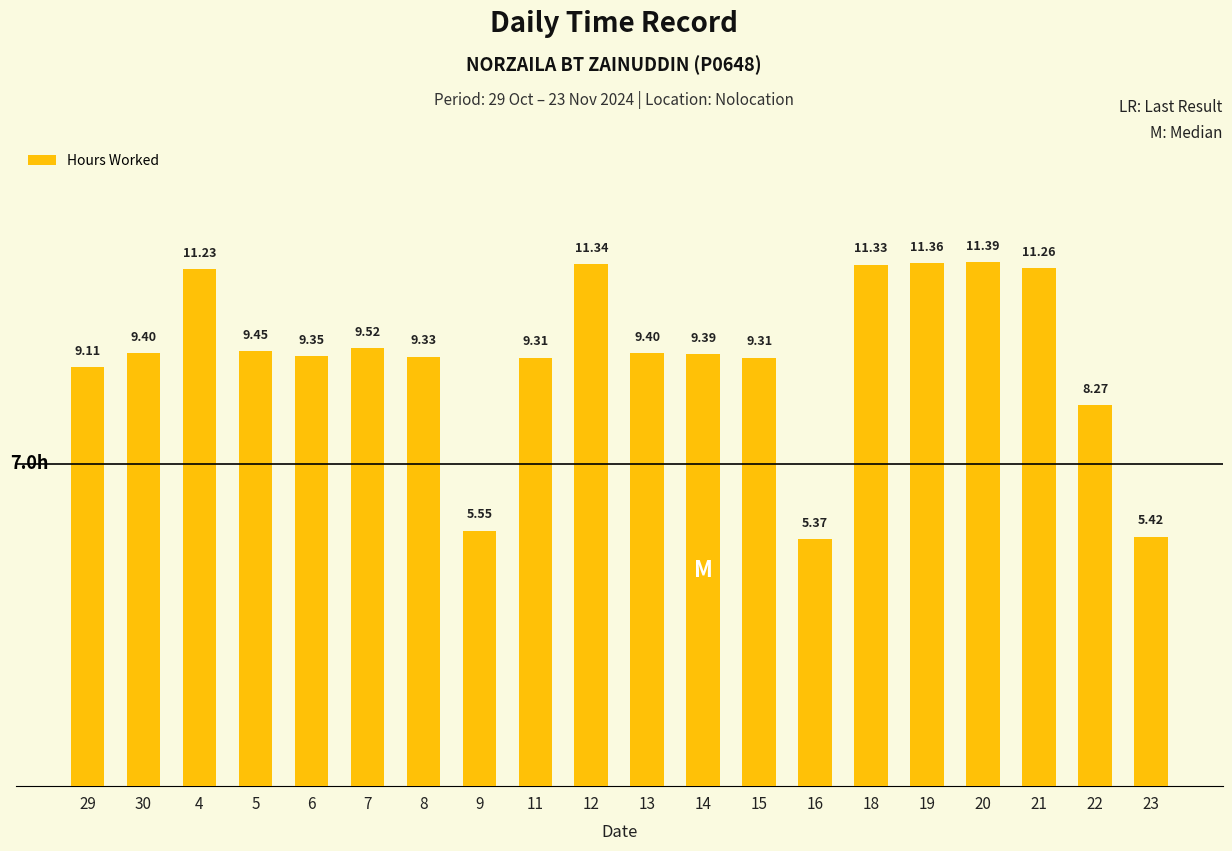

How many values are below 9?

4